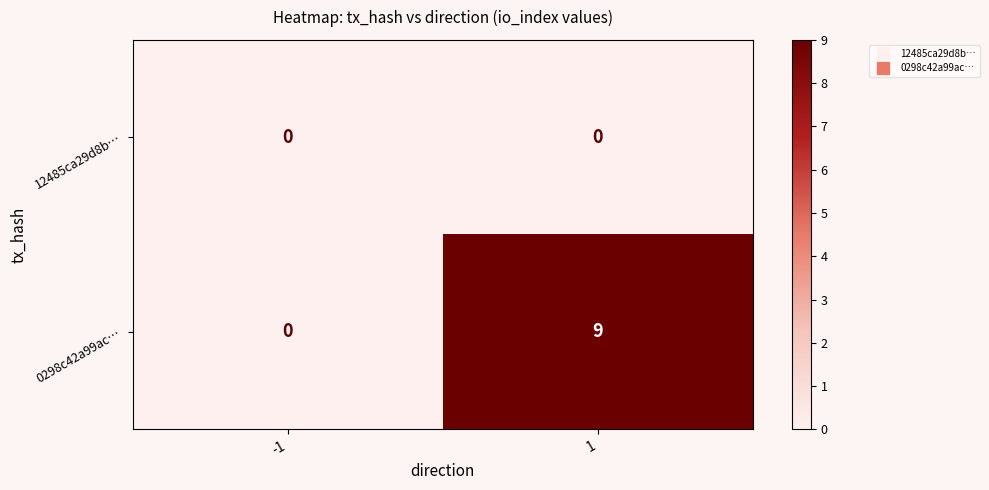

Count the number of categories in the chart.

2